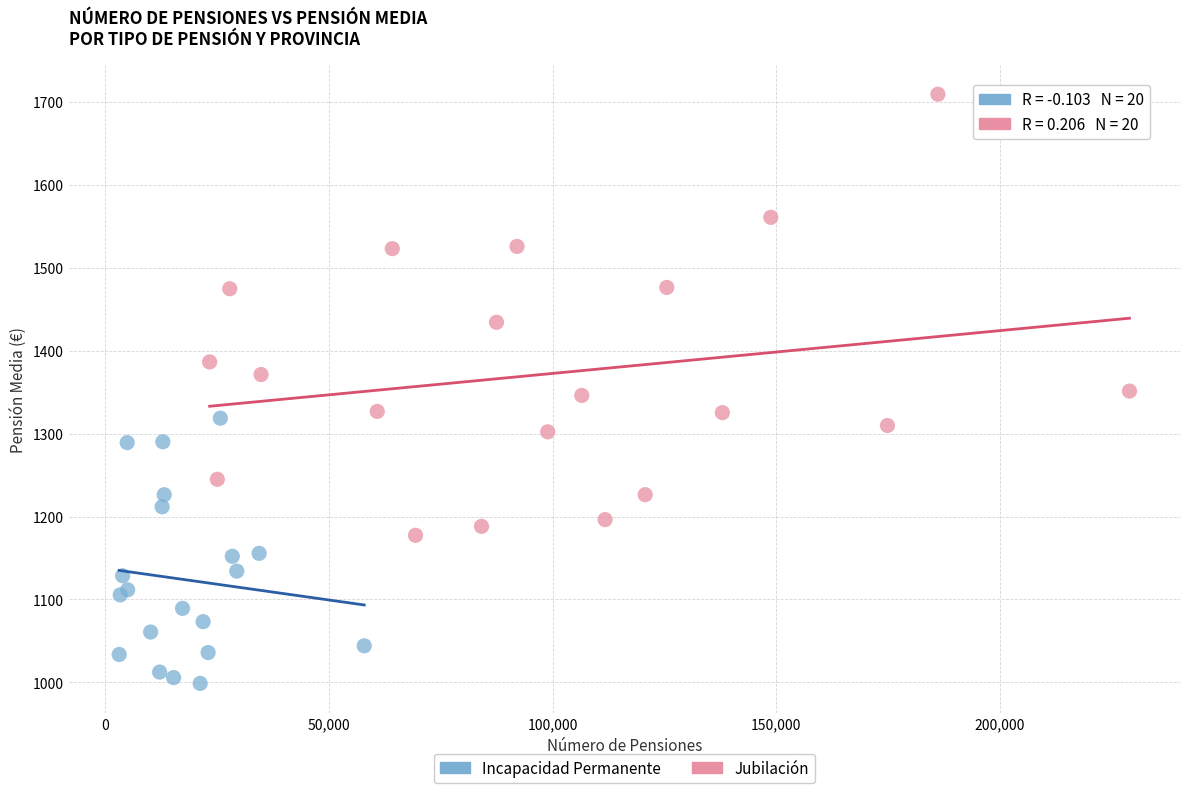

Which series contains the lowest Y value?

Incapacidad Permanente